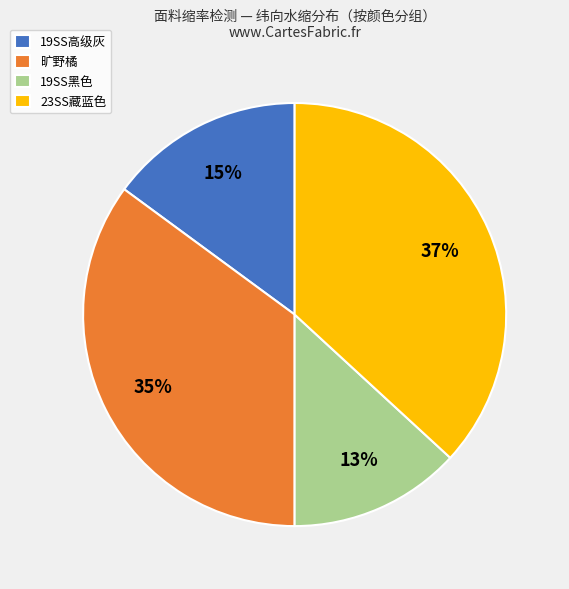

To the nearest percent, what is the difference between the largest and smallest slice percentages?

24%